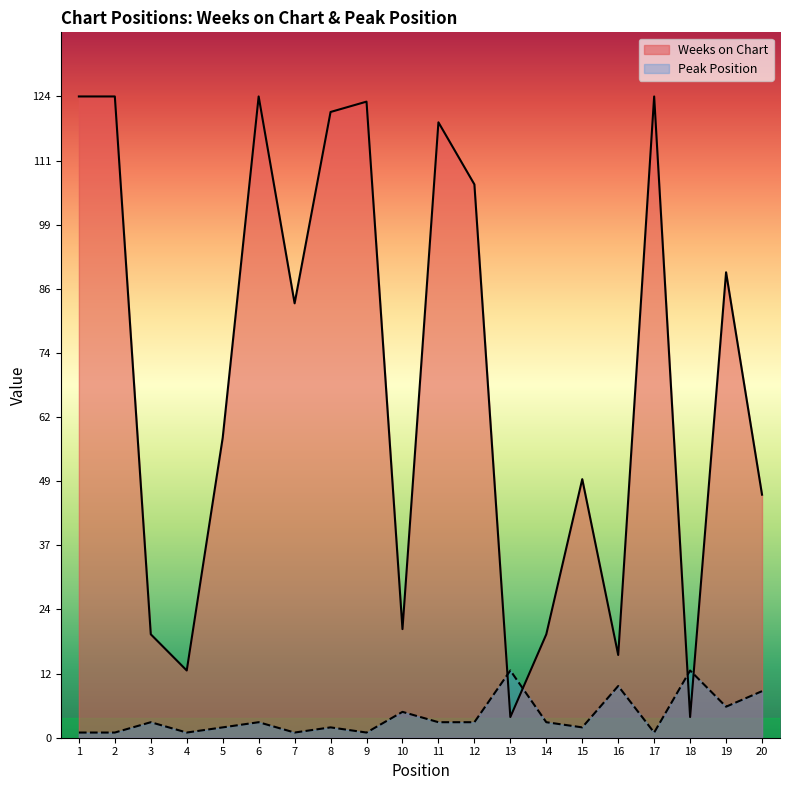

What is the greatest value displayed?

124